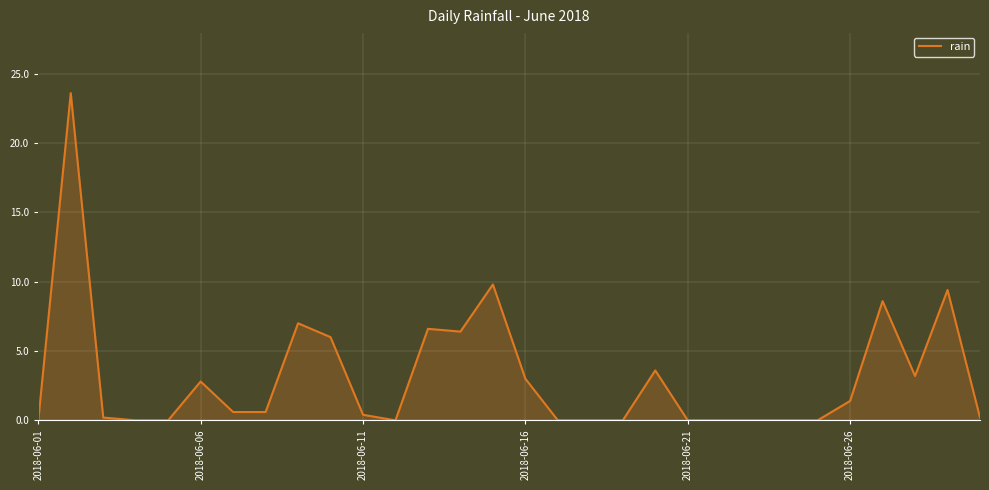

What is the difference between the maximum and minimum values?

23.6